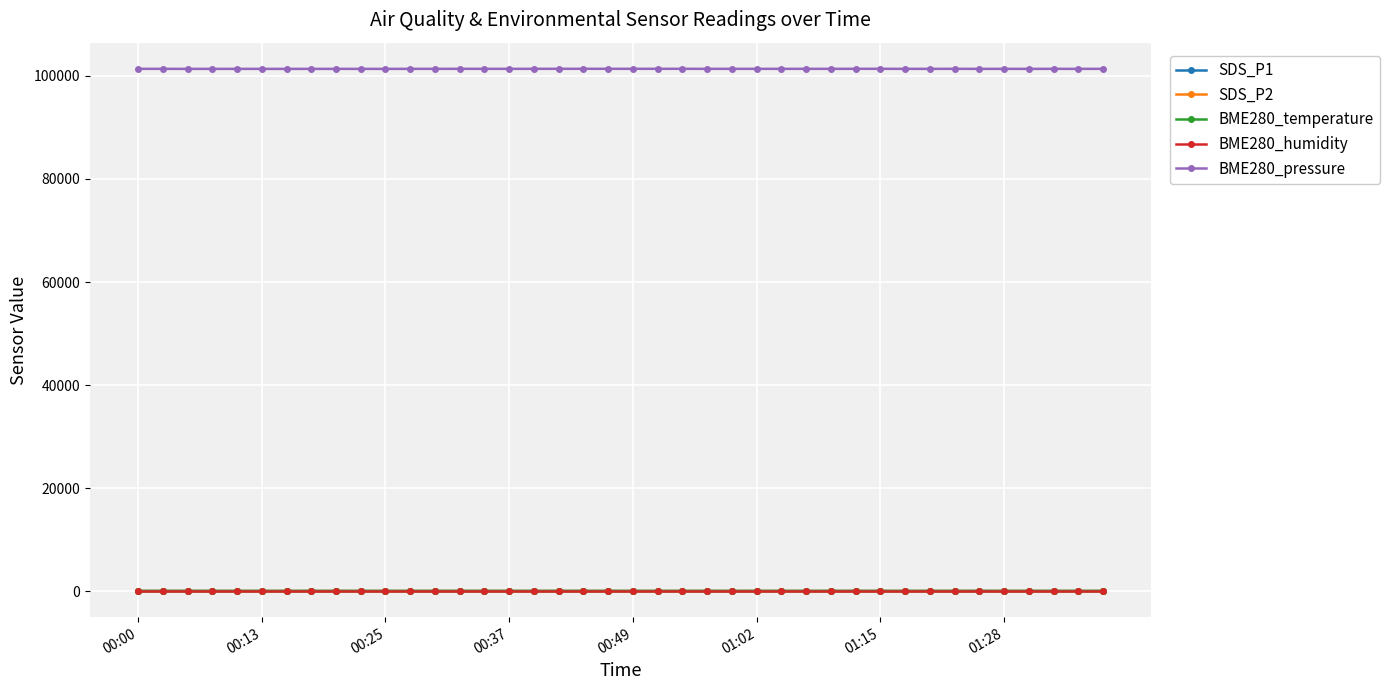

True or false: SDS_P2 and BME280_pressure intersect in this chart.

False